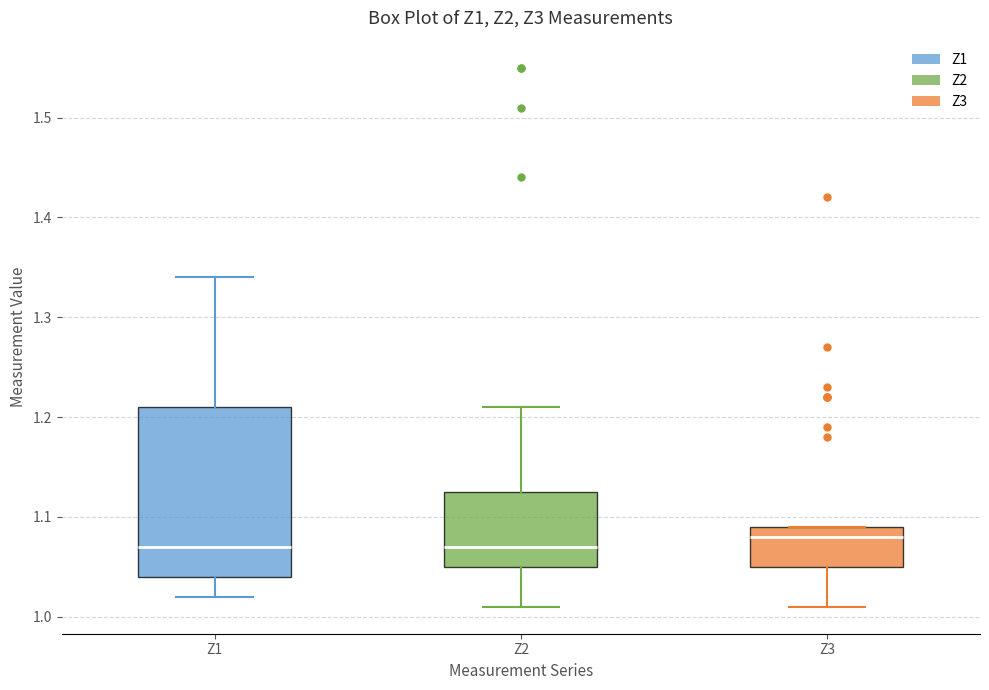

Where does the median line of the box for Z2 sit on the y-axis? The values are not printed on the chart, so give them approximately, as read against the axis.

1.07